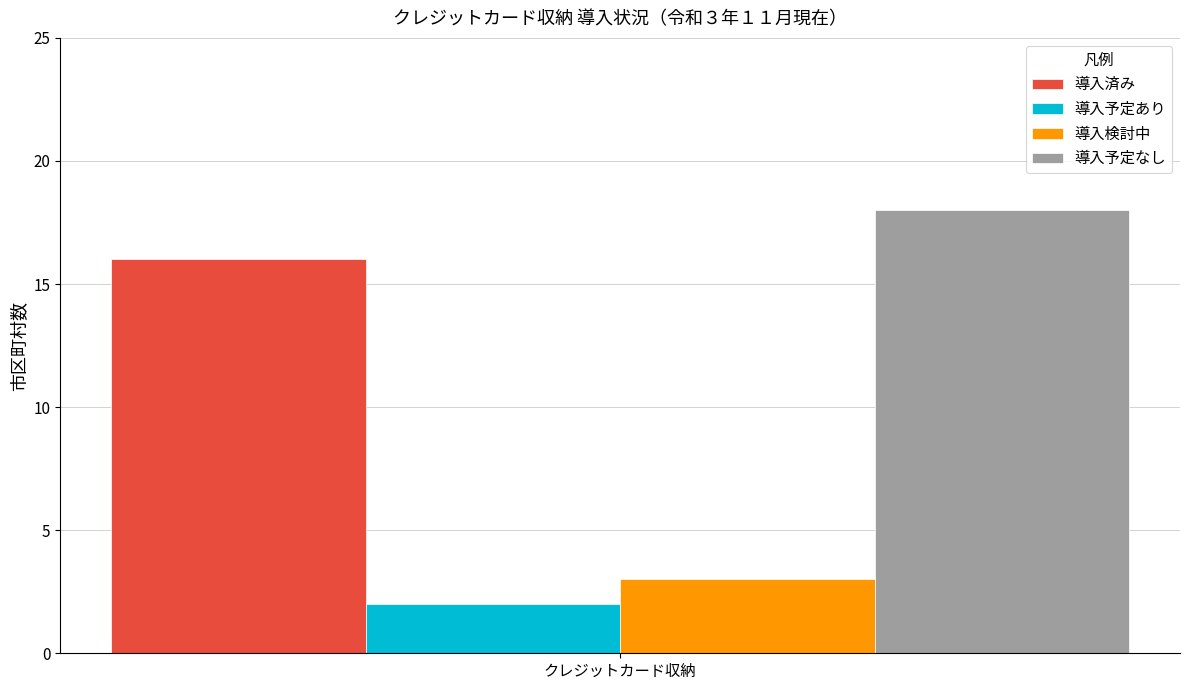

What is the difference between the highest and lowest values at クレジットカード収納?

16